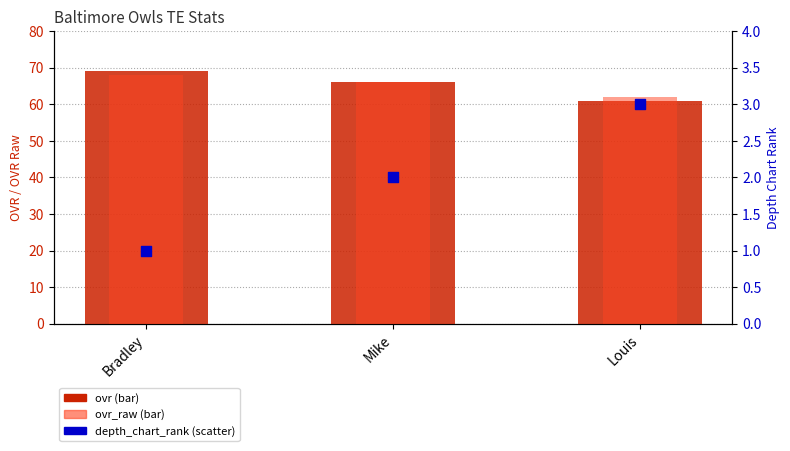

What is the total value across all series at Mike?

134